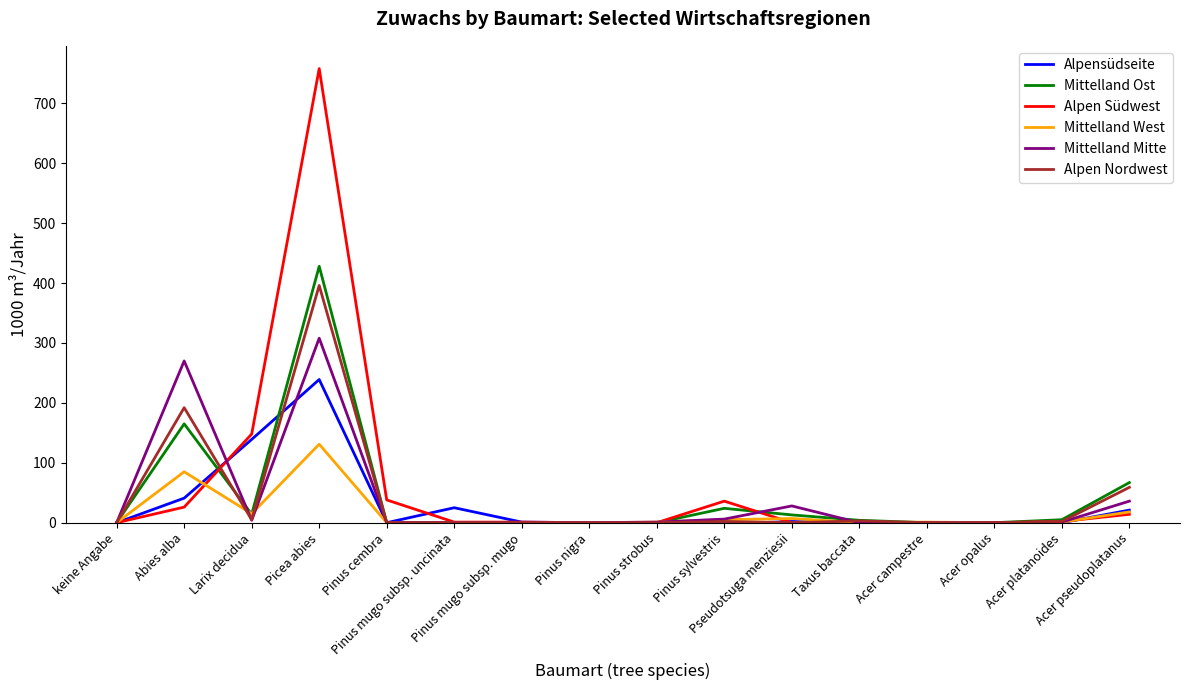

What position from the right is Acer platanoides?

2